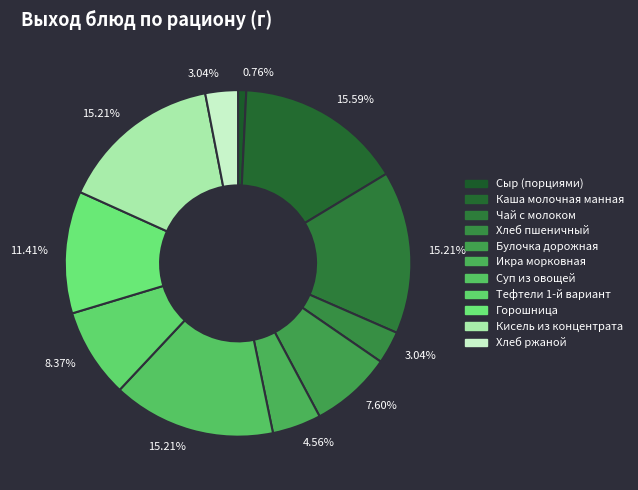

How many segments does this pie chart have?

11